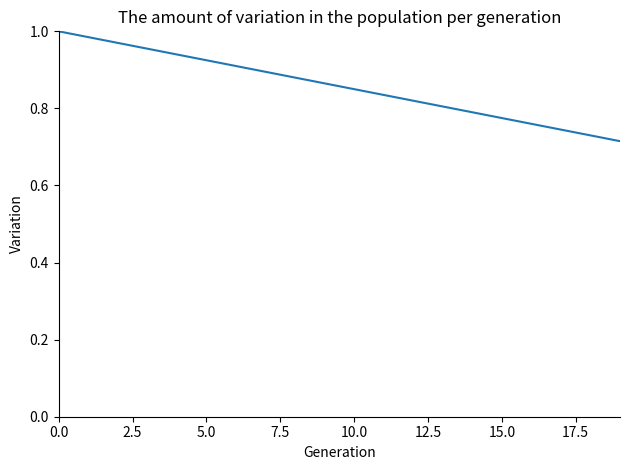

The chart shows a value of 1.2 at 10.0. True or false?

False